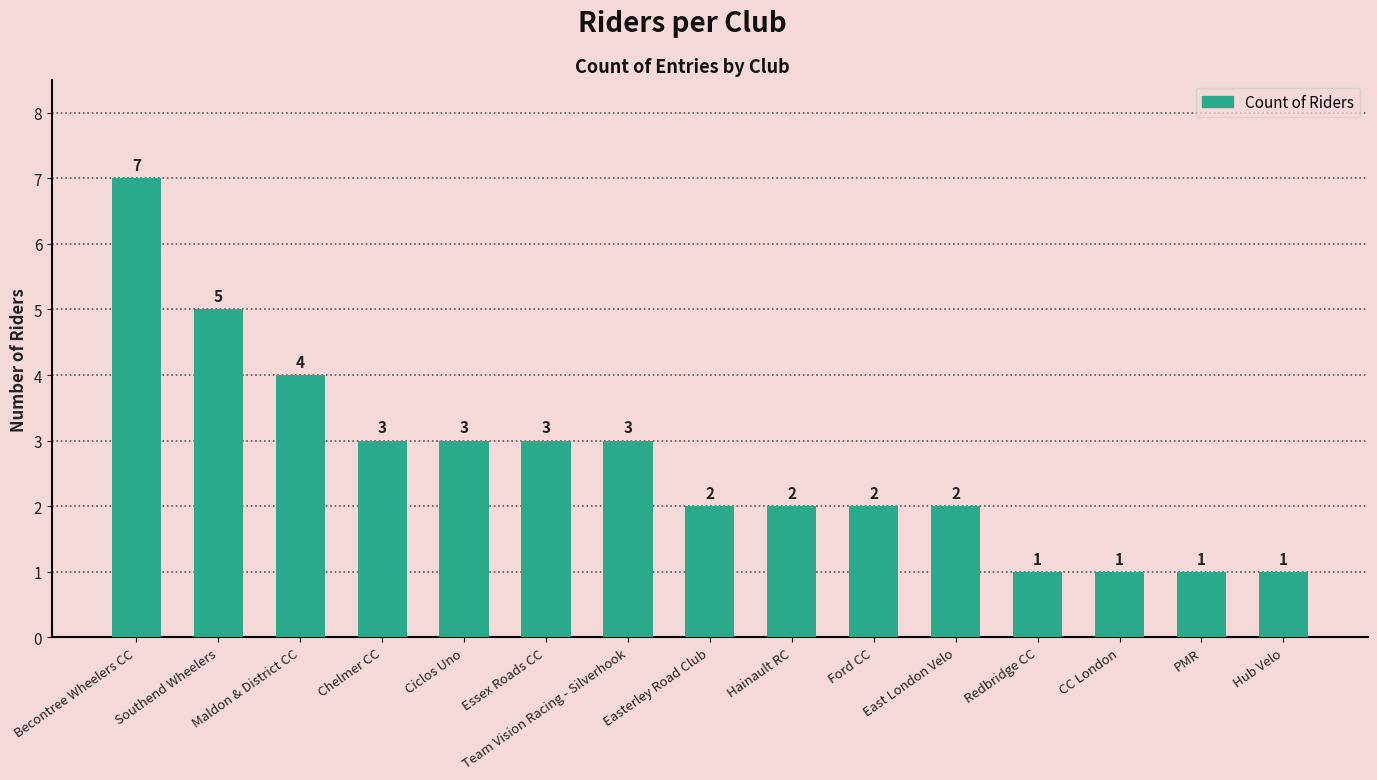

What is the difference between the values at Becontree Wheelers CC and Hainault RC?

5